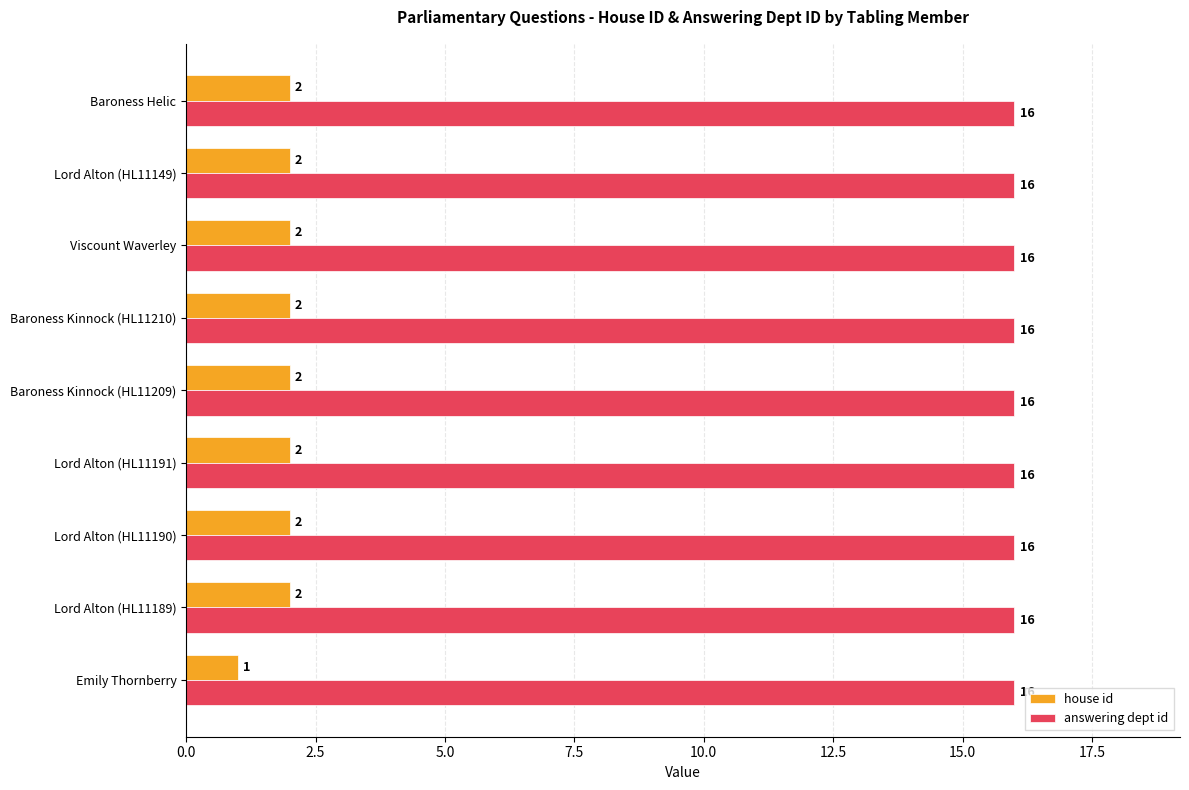

The value of answering dept id at Baroness Kinnock (HL11210) is 27. True or false?

False